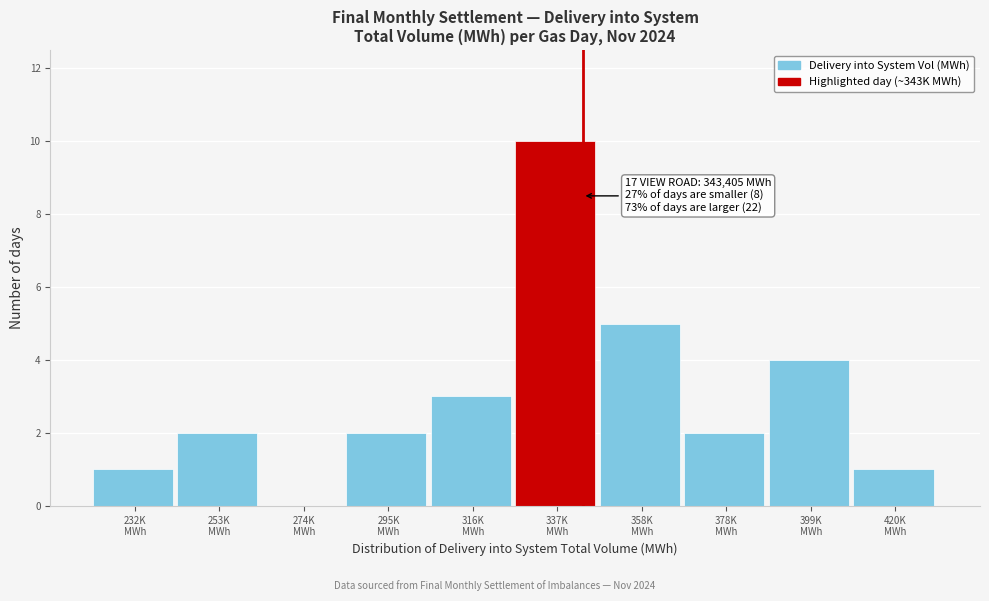

What is the sum of all values?

30